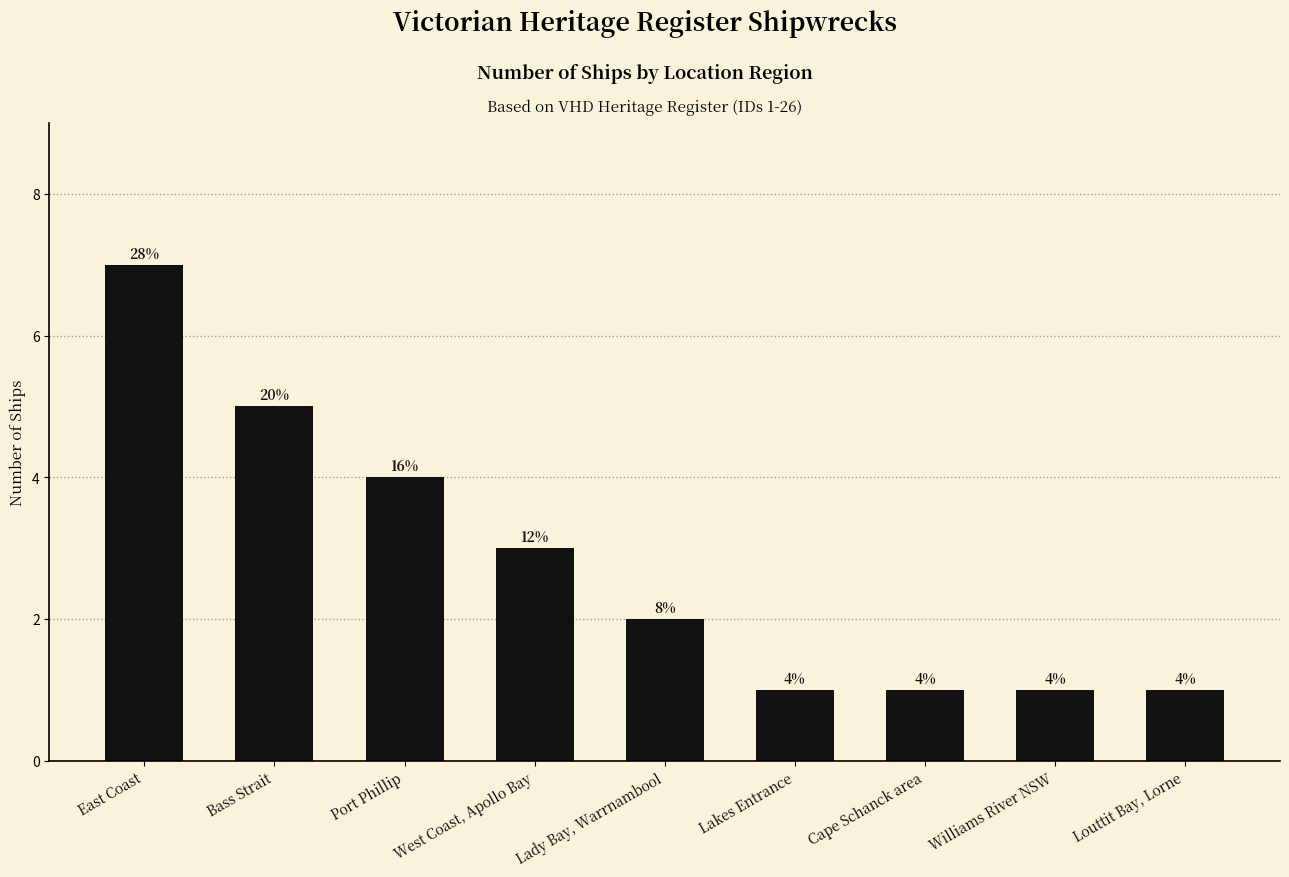

Approximately how many times larger is the value at Bass Strait compared to Lakes Entrance?

5.0